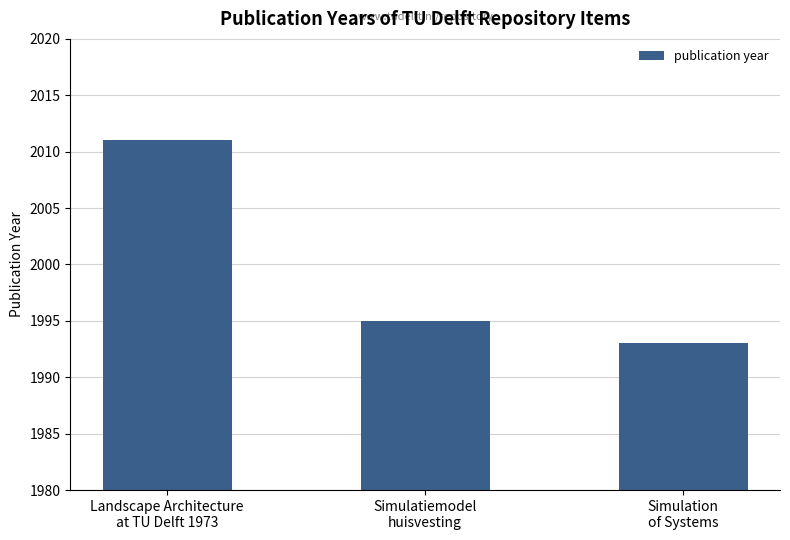

Approximately how many times larger is the value at Simulatiemodel
huisvesting compared to Simulation
of Systems?

1.0